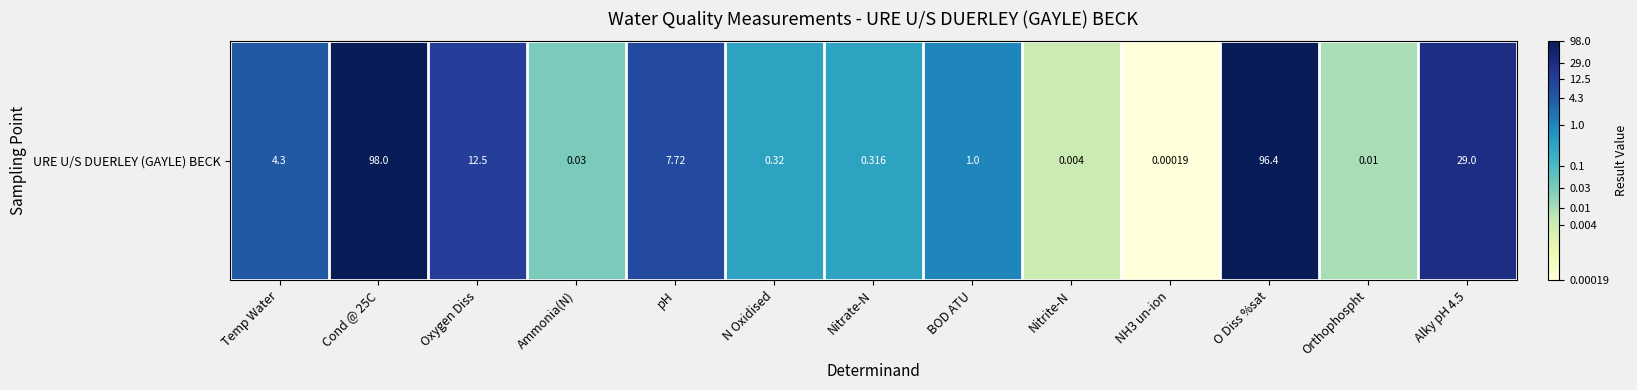

List the labels in order of value, largest first.

Cond @ 25C, O Diss %sat, Alky pH 4.5, Oxygen Diss, pH, Temp Water, BOD ATU, N Oxidised, Nitrate-N, Ammonia(N), Orthophospht, Nitrite-N, NH3 un-ion